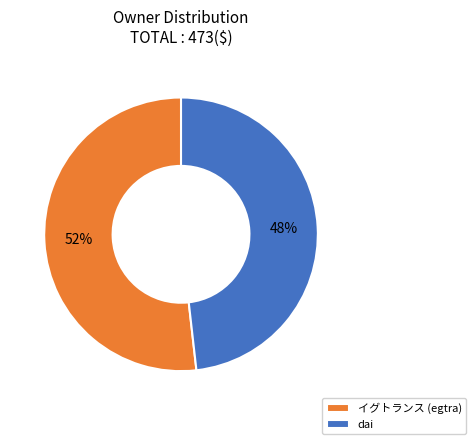

Combined, do イグトランス (egtra) and dai account for over 50%?

Yes